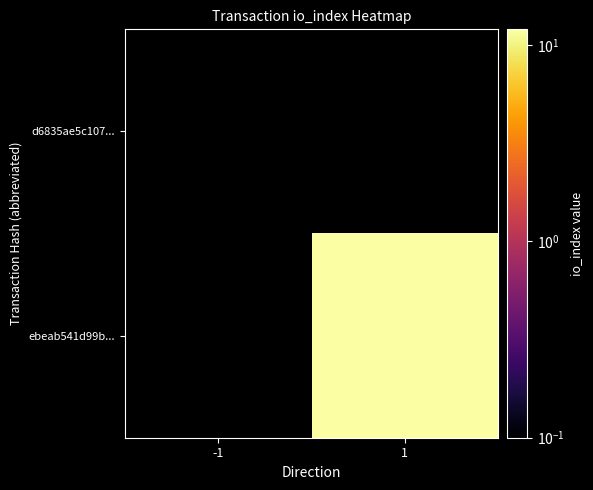

How many distinct data groups are displayed?

2